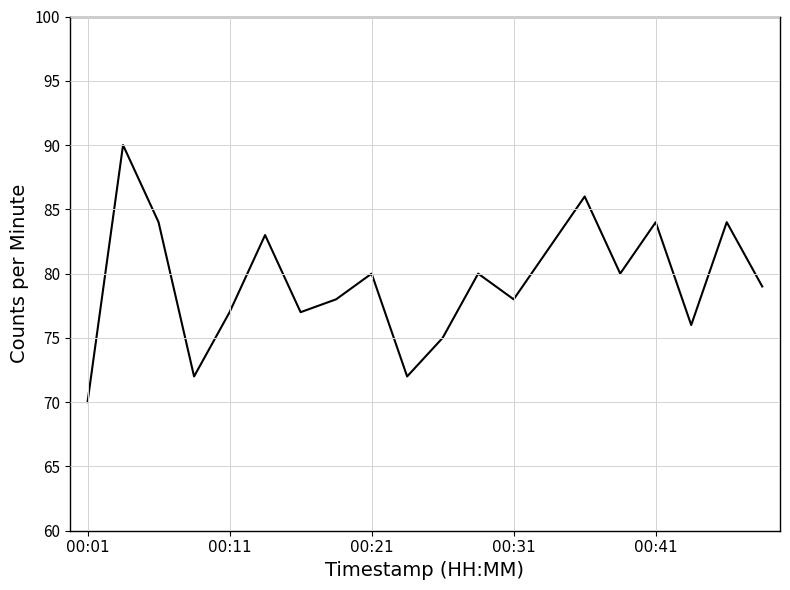

What is the difference between the maximum and minimum values?

20